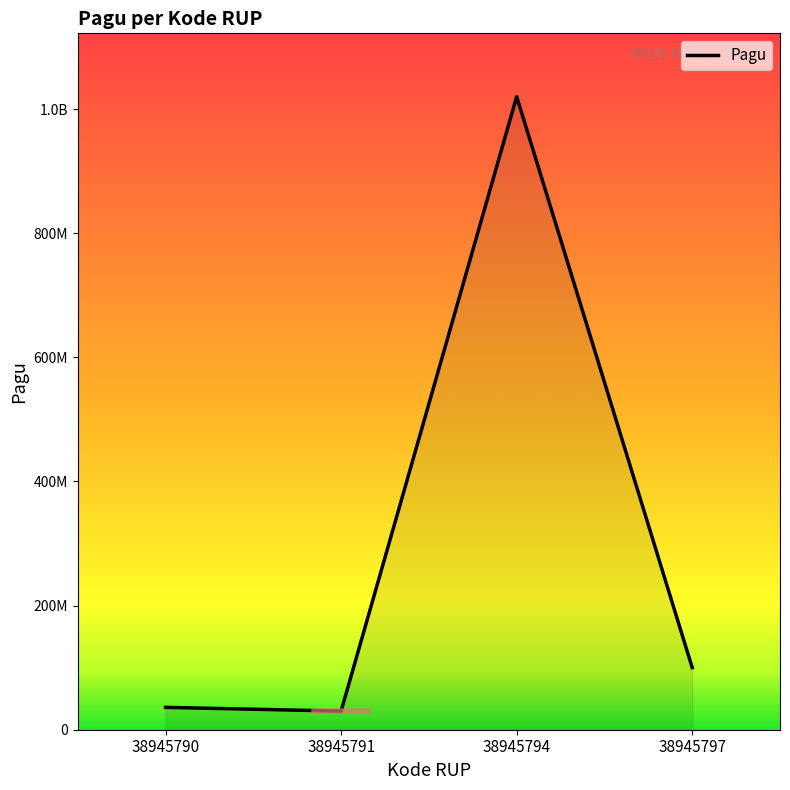

Does the chart have visible grid lines?

No